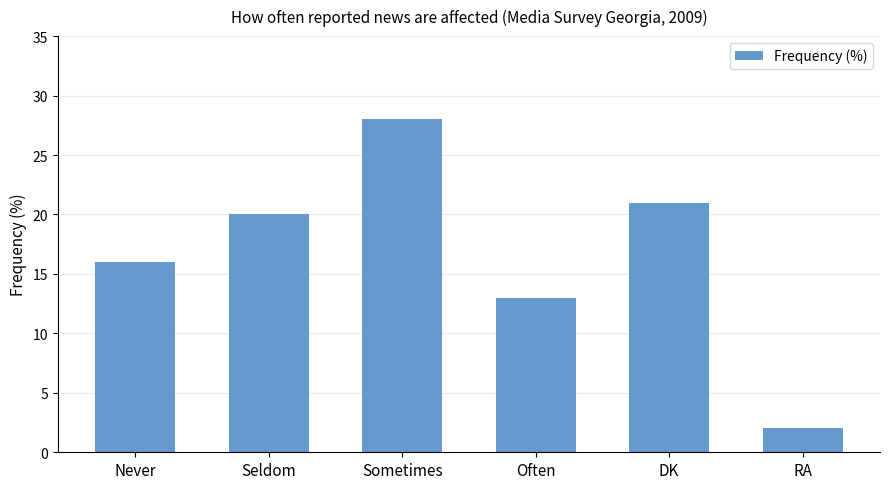

What is the difference between the values at Seldom and RA?

18